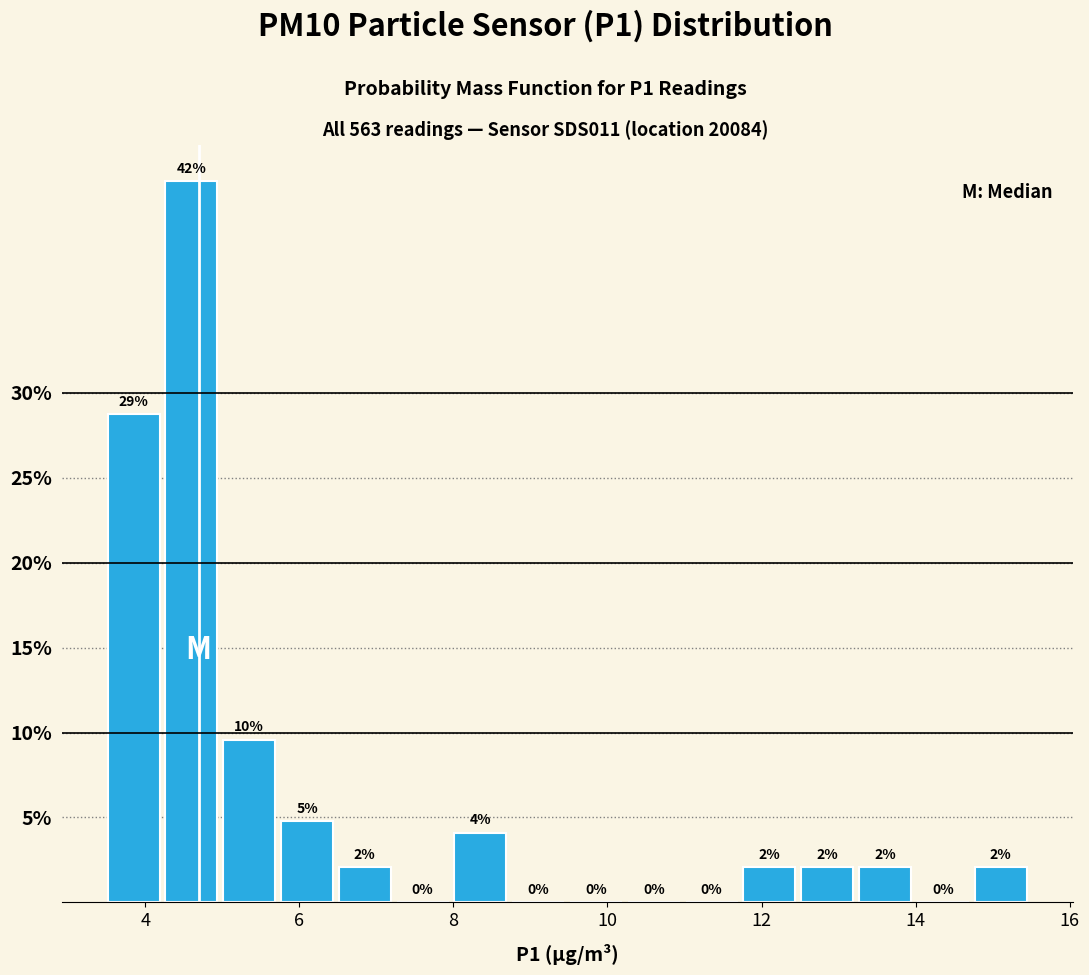

Read against the x-axis, roughly where is the centre of the tallest bar?

4.6